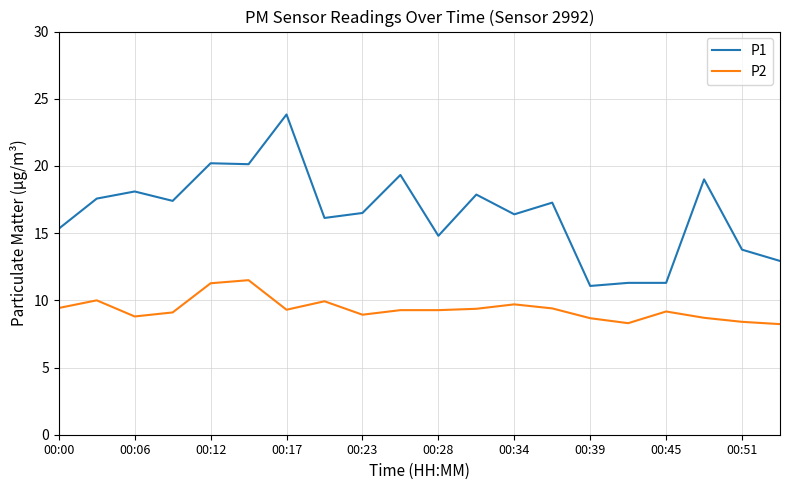

Which series has the largest range (max minus min)?

P1